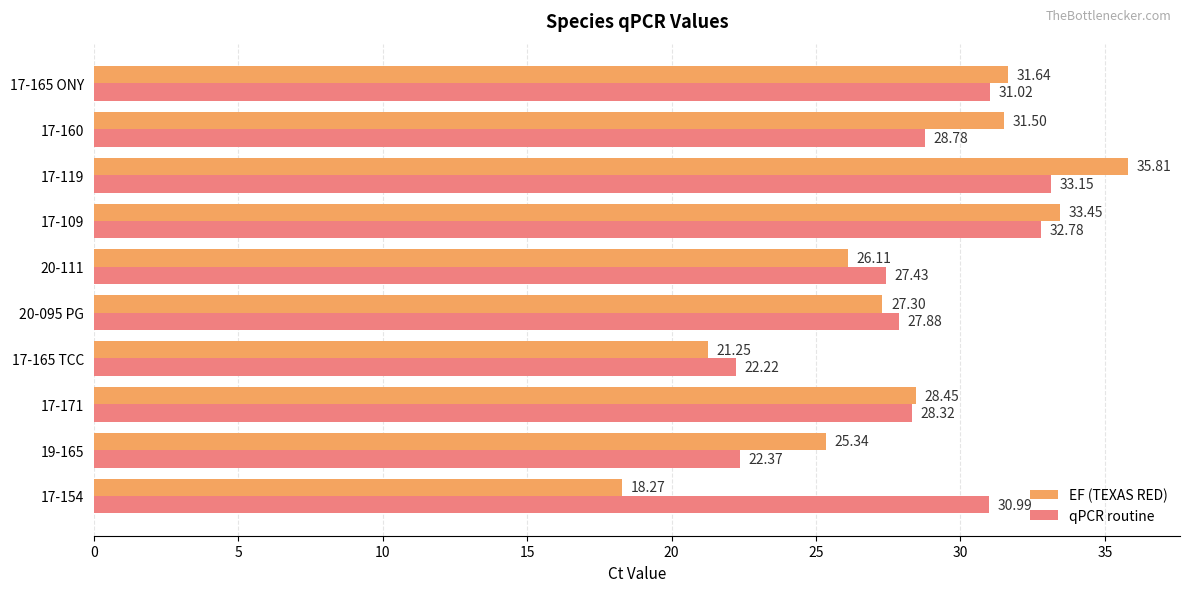

What is the difference between the qPCR routine values at 17-109 and 17-154?

1.8